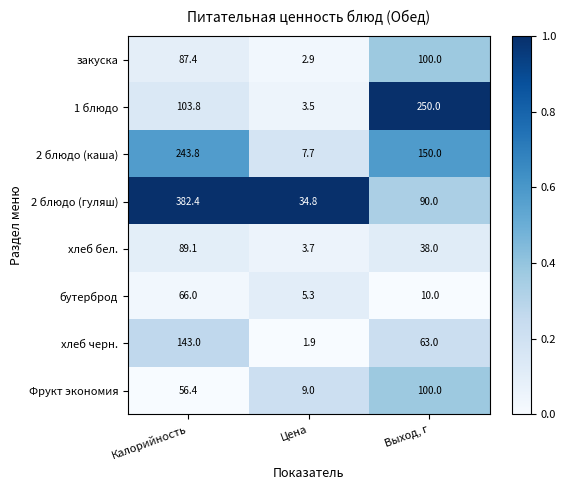

How many categories are shown in the chart?

3